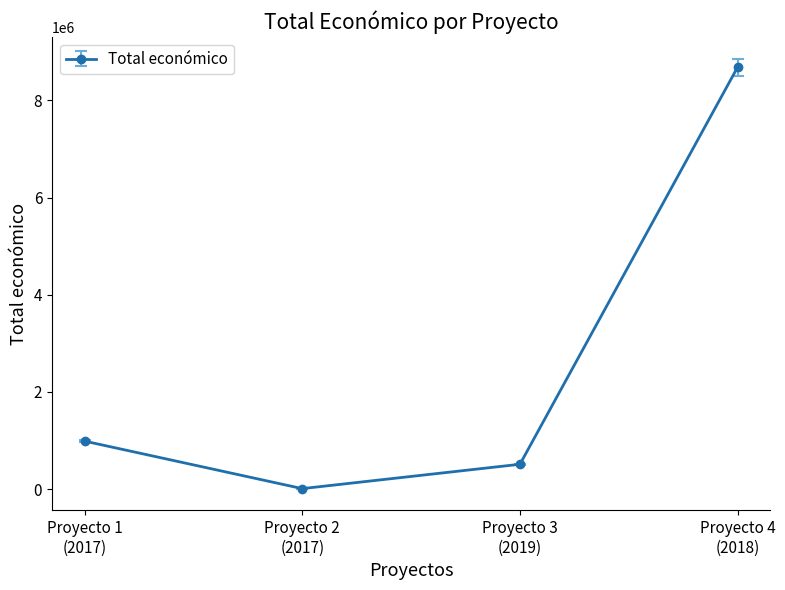

What is the value of the 4th point from the left?

8686325